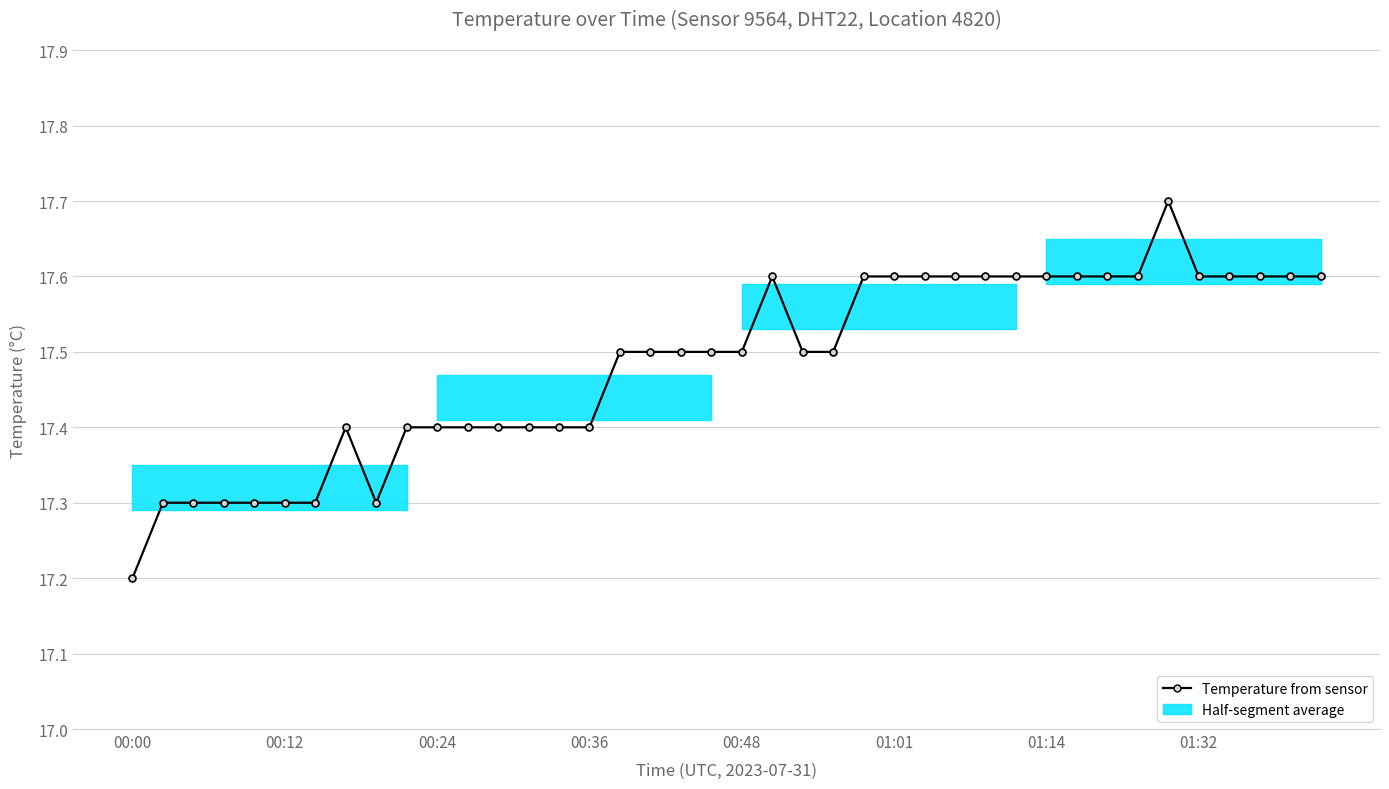

What position from the left is 31?

32